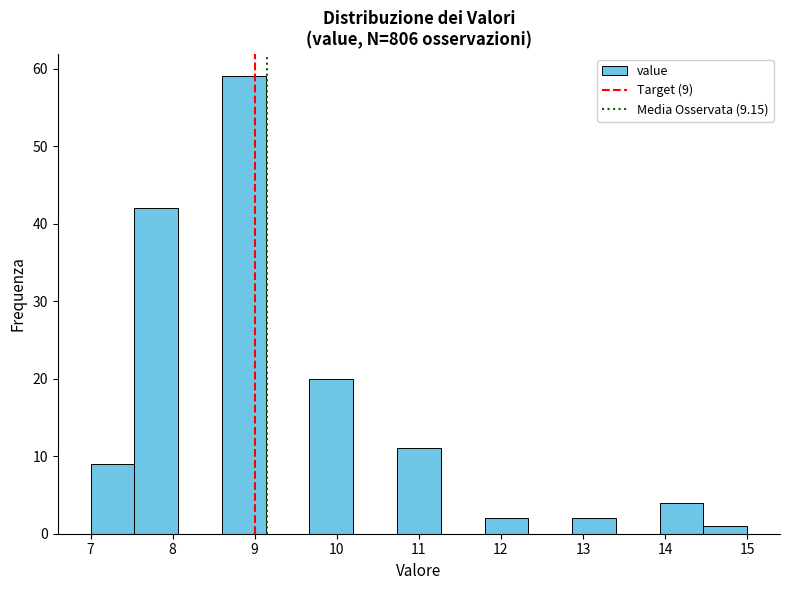

Over which range of the x-axis is the bar tallest?

8.6 to 9.1